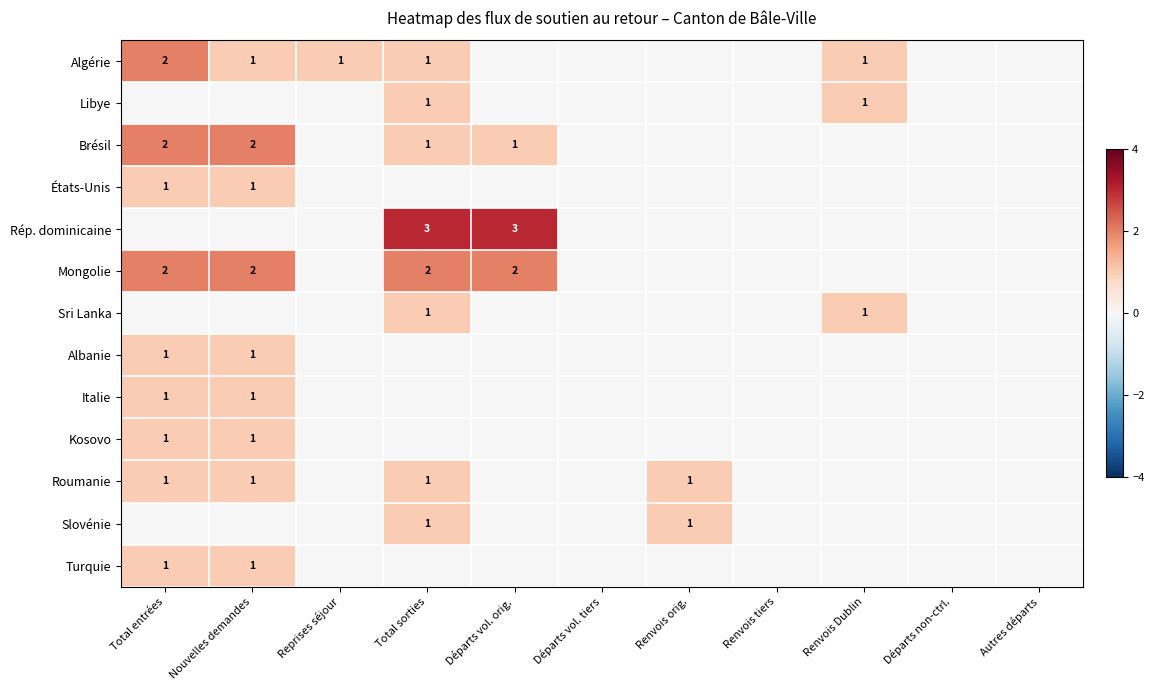

At how many categories does at least one series exceed 1?

4